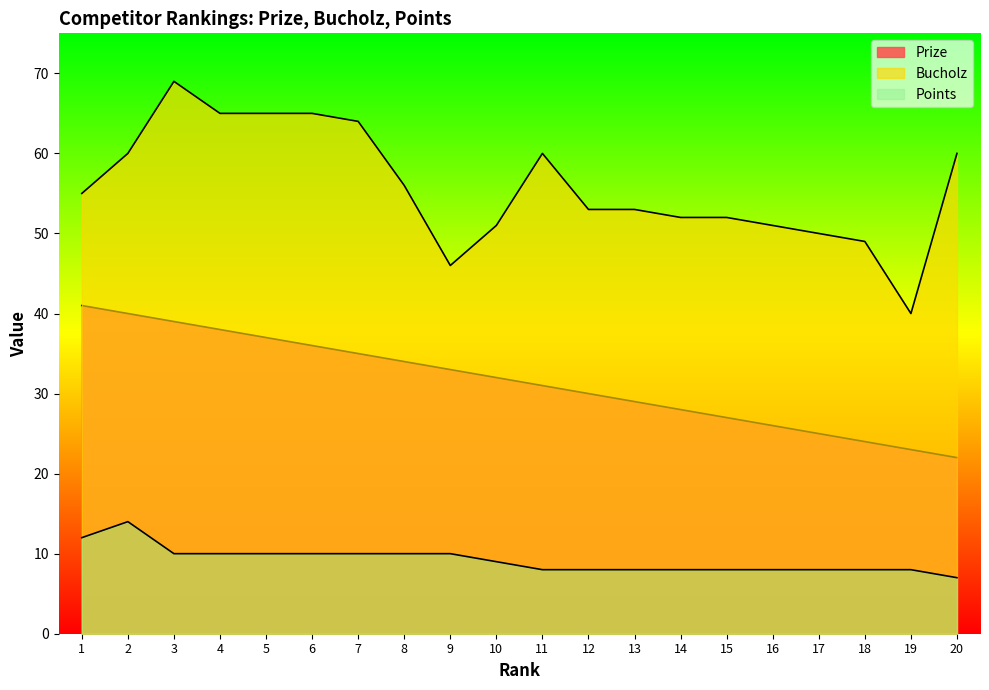

What is the smallest value displayed?

7